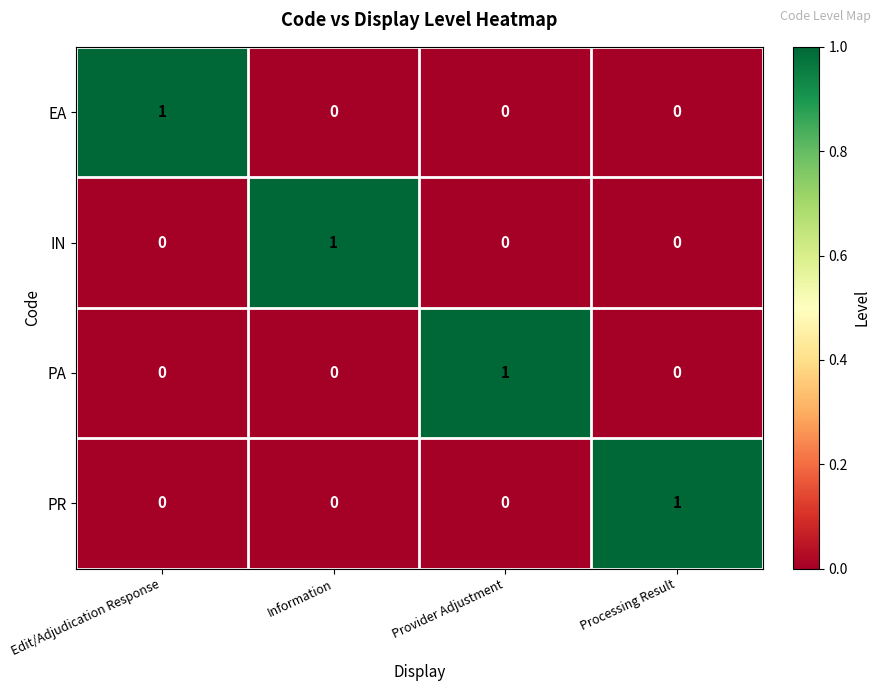

How many PR values are between 0 and 1?

4